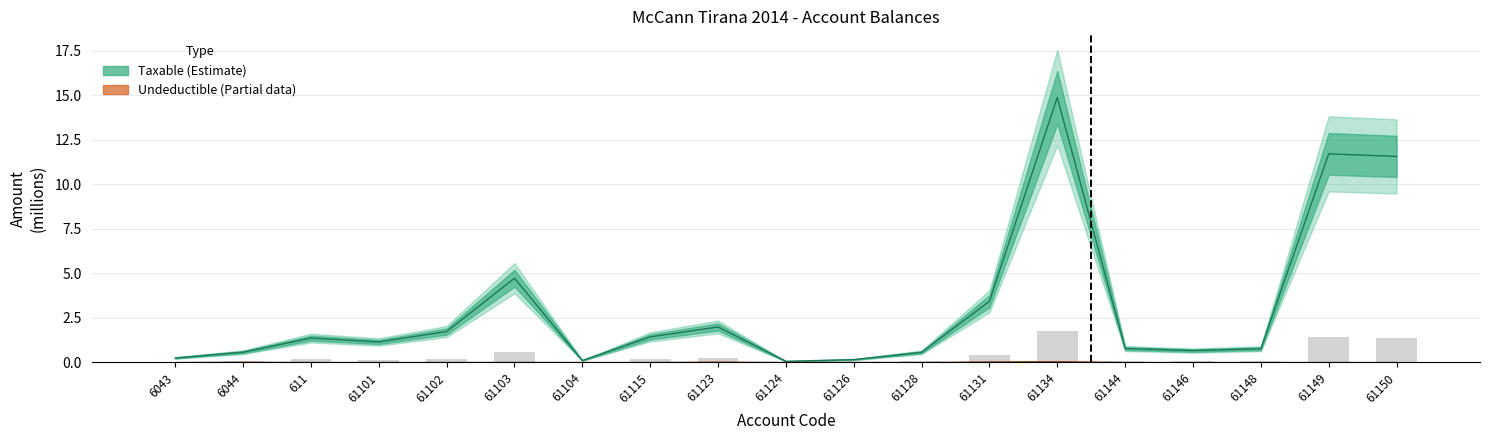

How many data points does each series have?

19